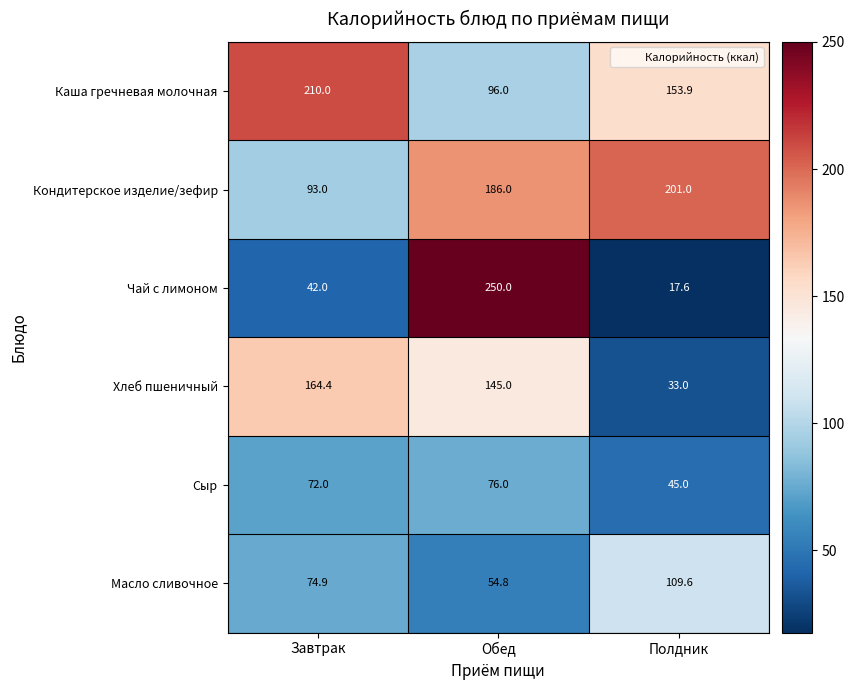

The Каша гречневая молочная series shows 86.2 at Завтрак. True or false?

False